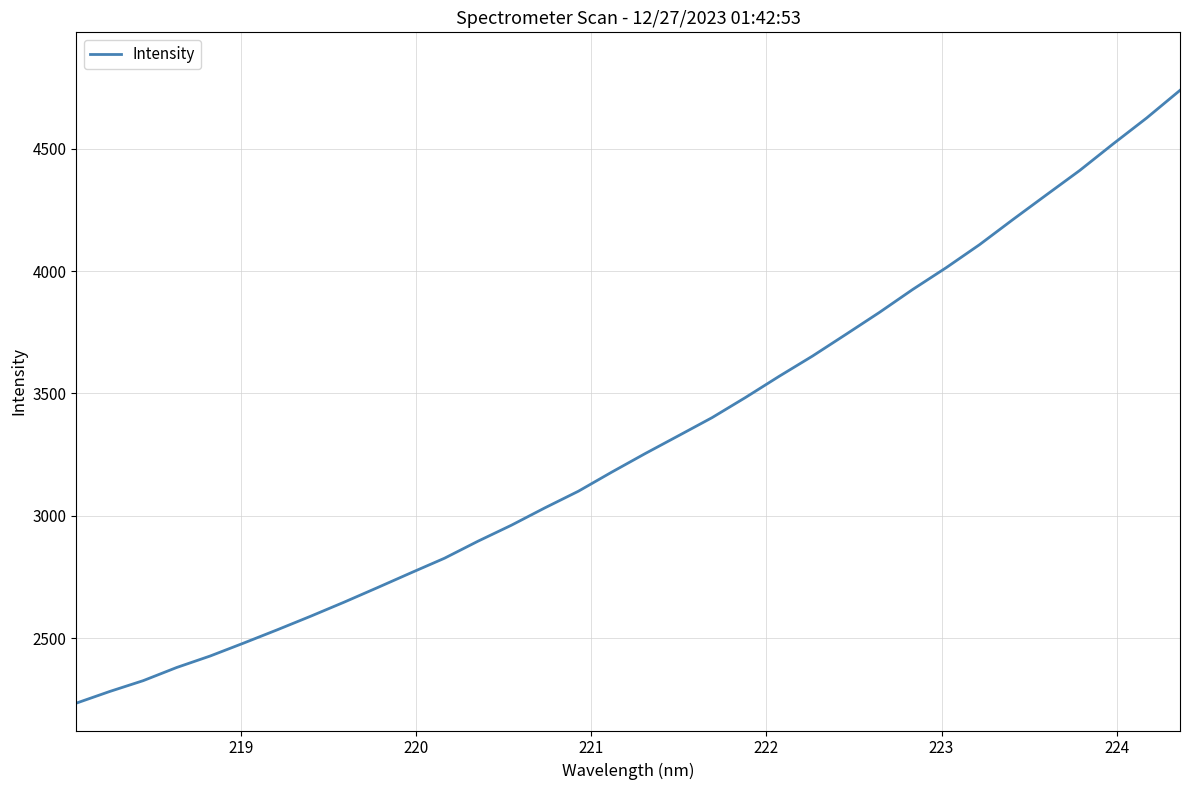

What is the smallest value displayed?

2234.5